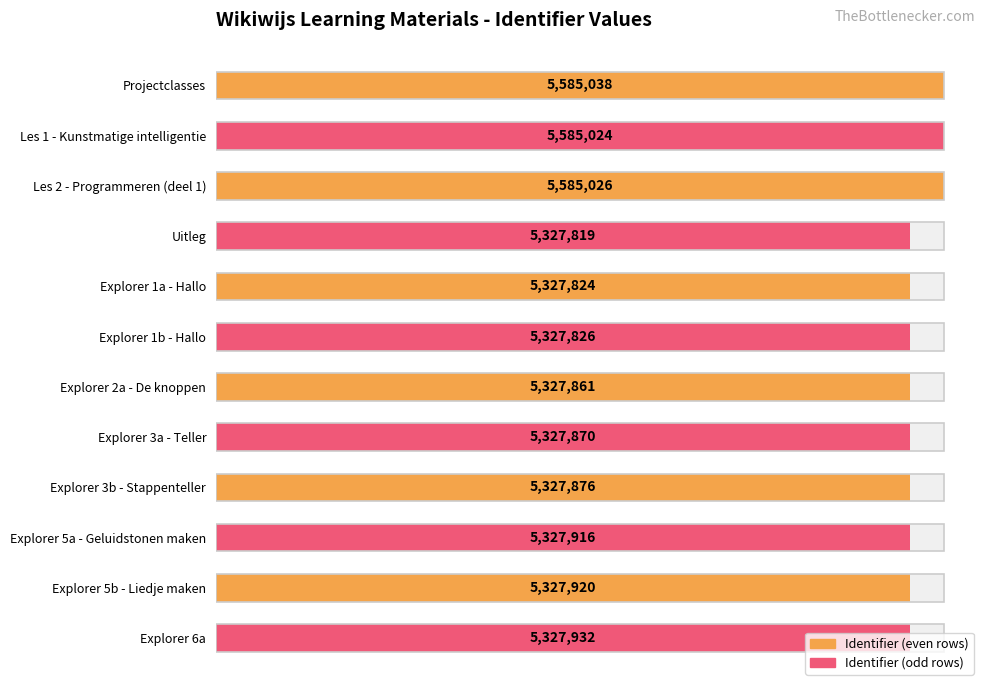

What is the minimum value shown in the chart?

5327819